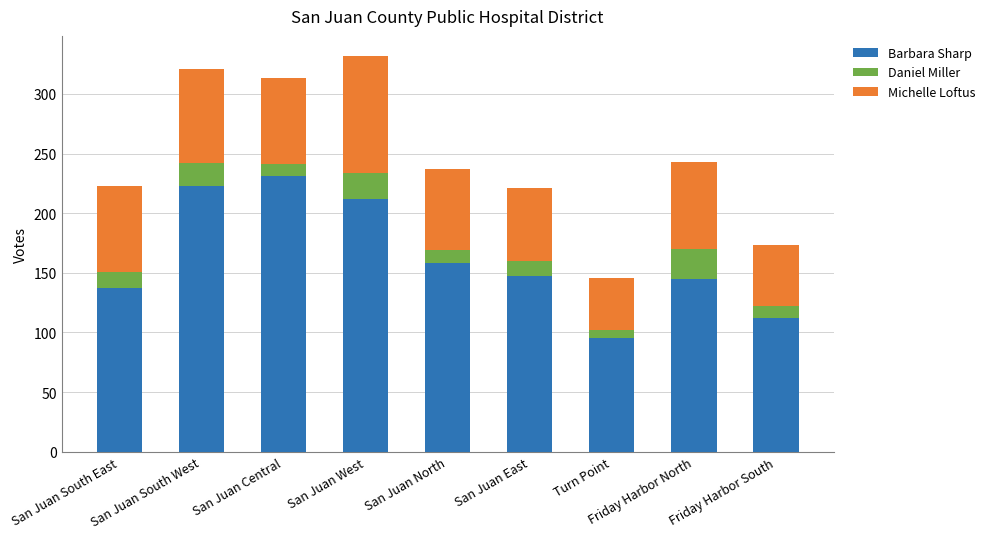

What are all the series names shown in the legend?

Barbara Sharp, Daniel Miller, Michelle Loftus